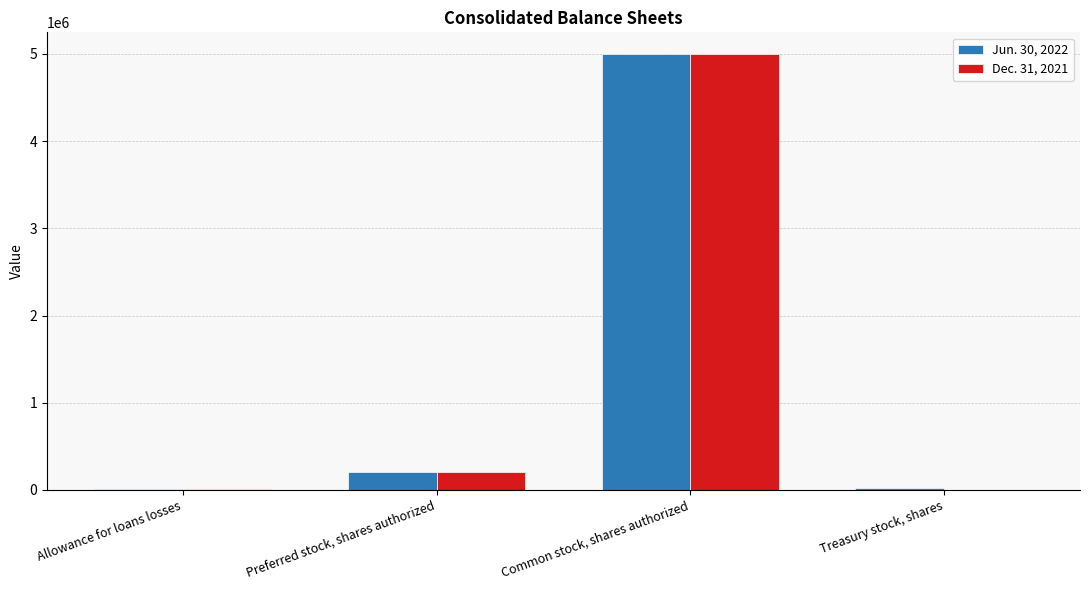

What is the total value across all series at Preferred stock, shares authorized?

400000